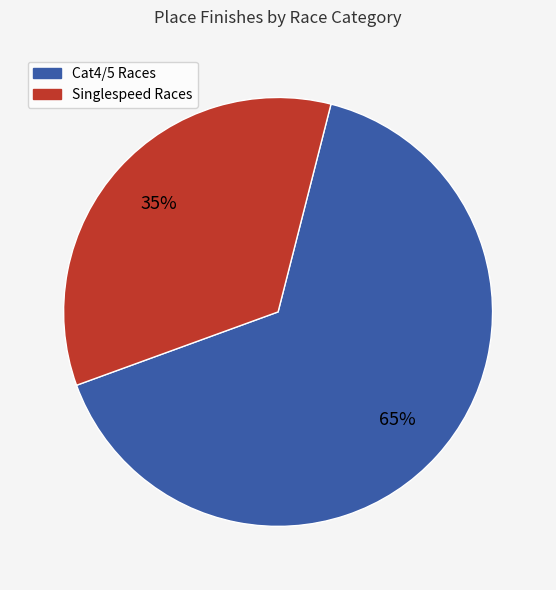

Count the number of slices in the pie.

2